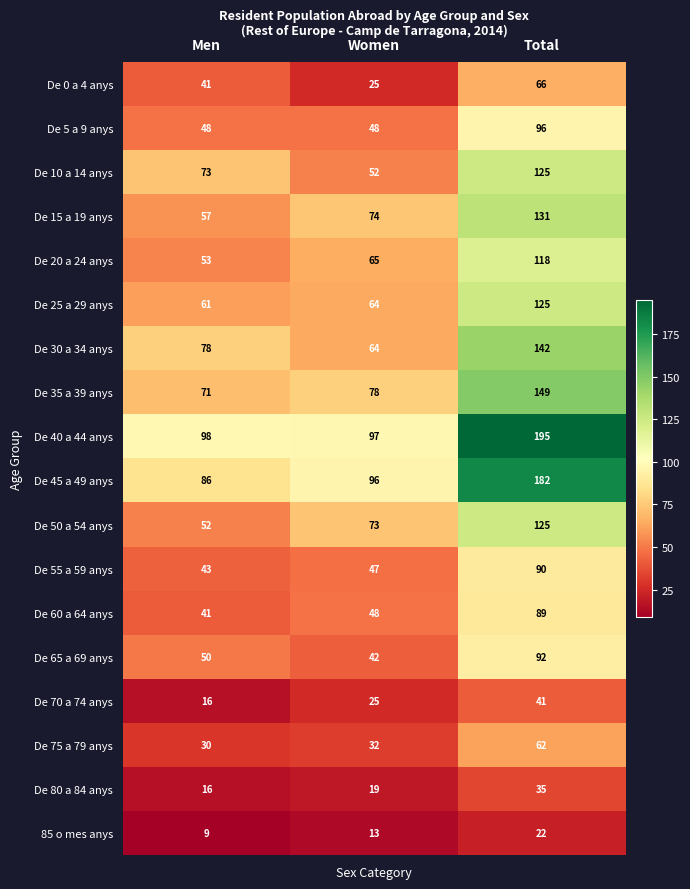

The value of De 50 a 54 anys at Women is 73. True or false?

True